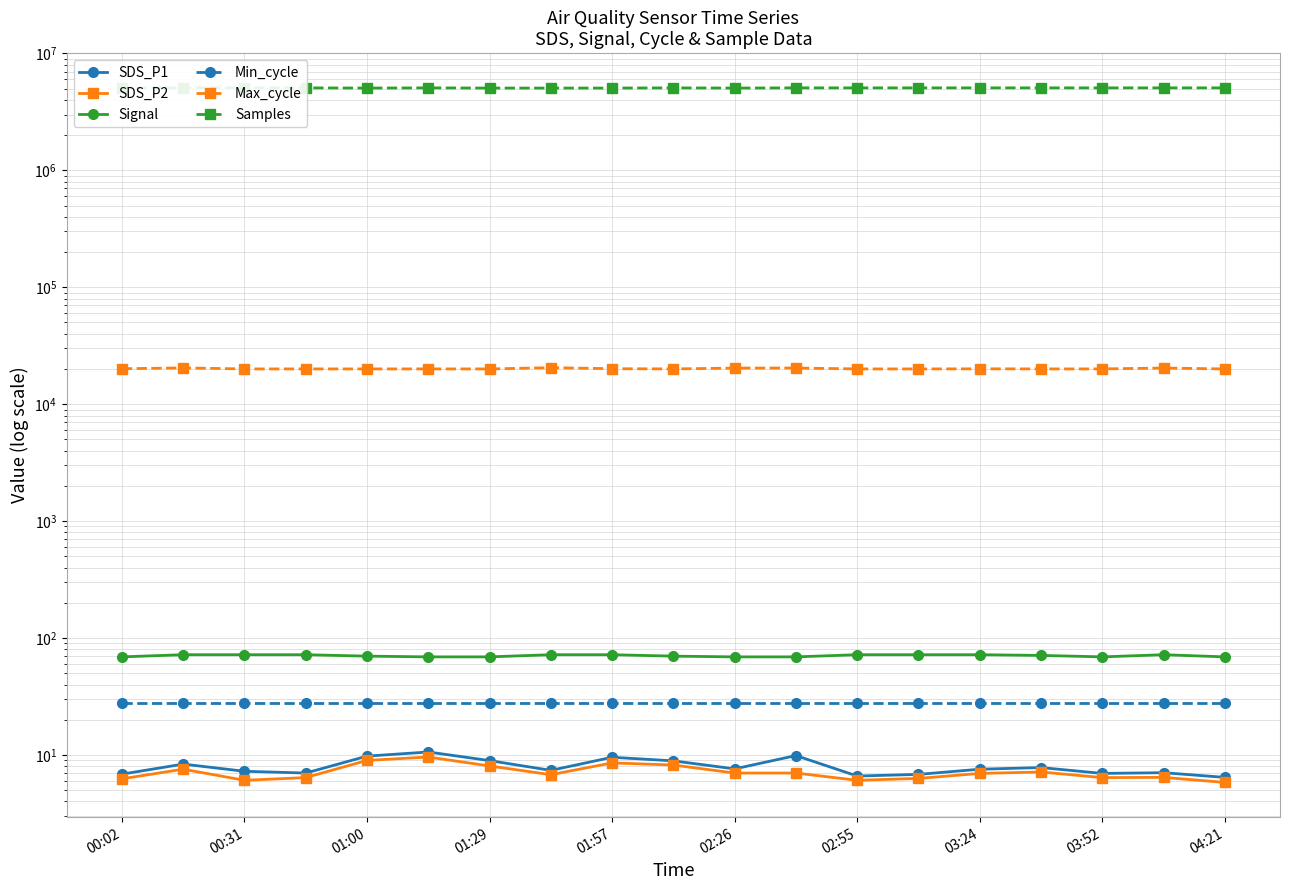

What is the average value of the Samples series?

5071990.5